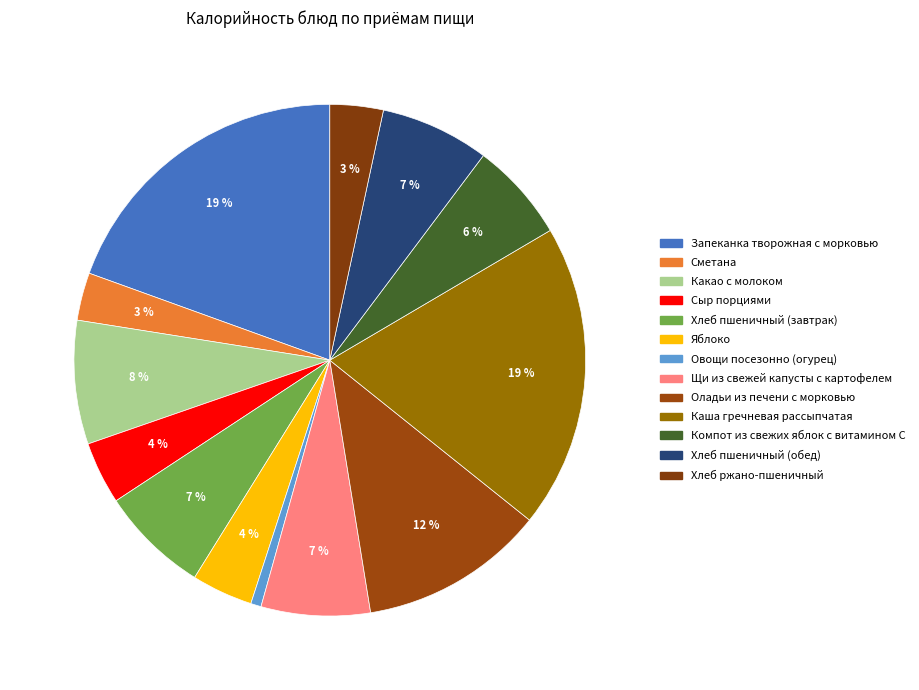

Does Хлеб пшеничный (обед) represent more than half of the total?

No